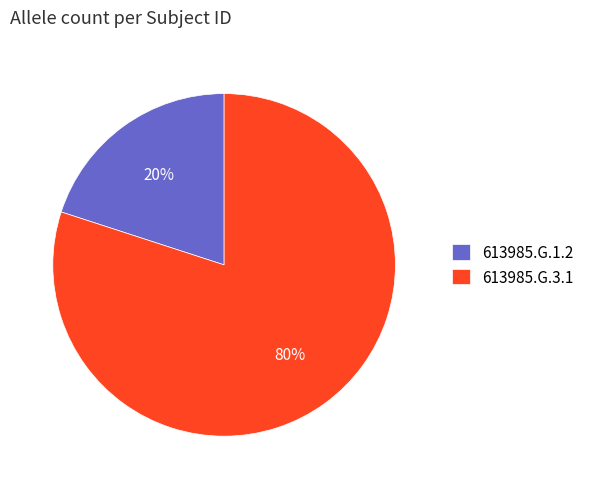

Which has a higher value, 613985.G.3.1 or 613985.G.1.2?

613985.G.3.1